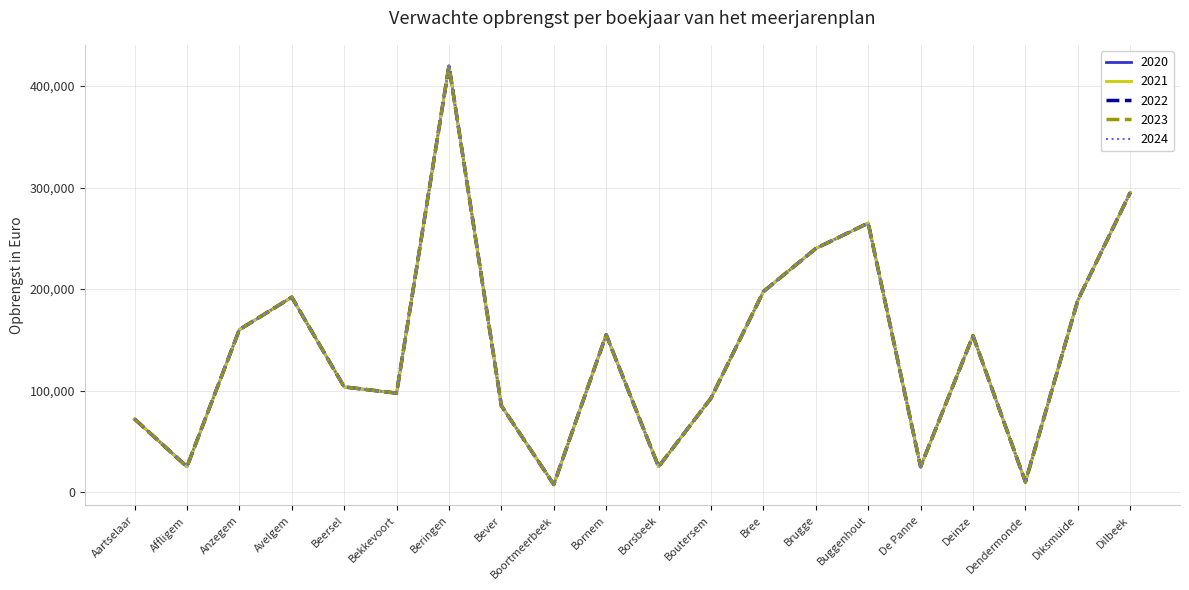

Does the chart display data point markers on the line(s)?

No